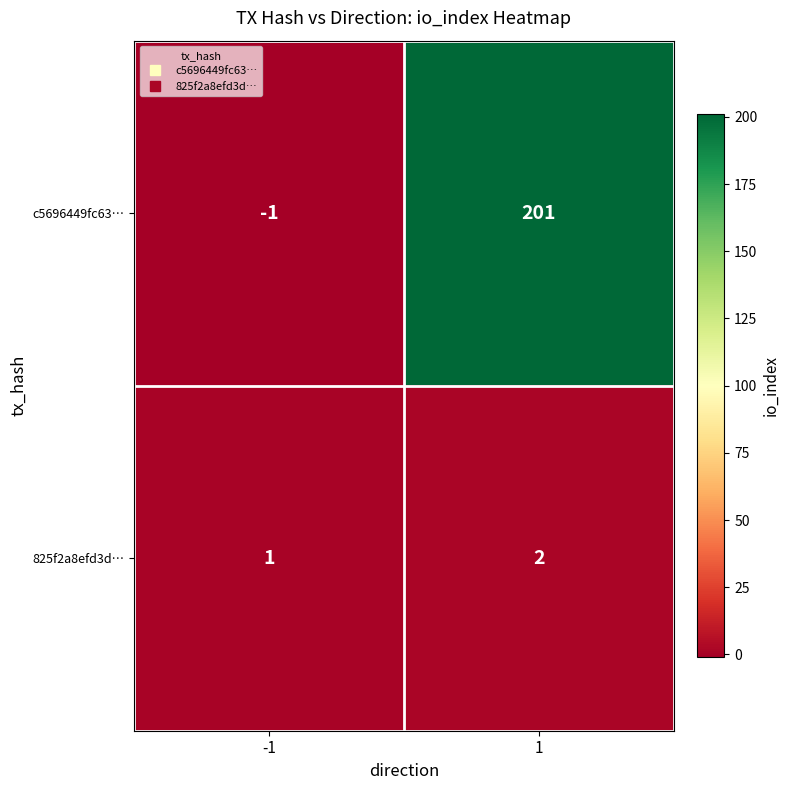

At -1, list the series in order from largest to smallest.

825f2a8efd3d…, c5696449fc63…